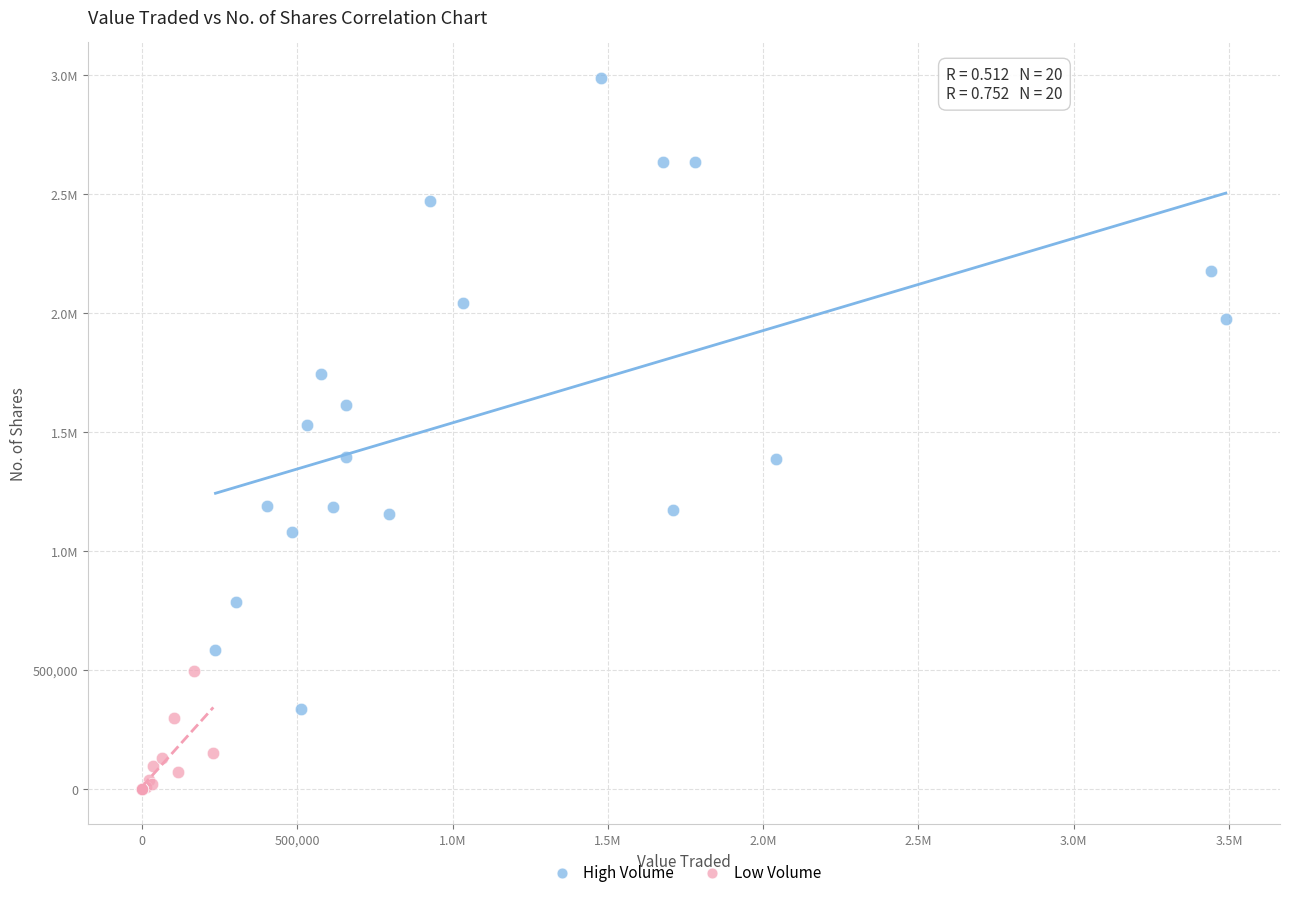

What are all the series names shown in the legend?

High Volume, Low Volume